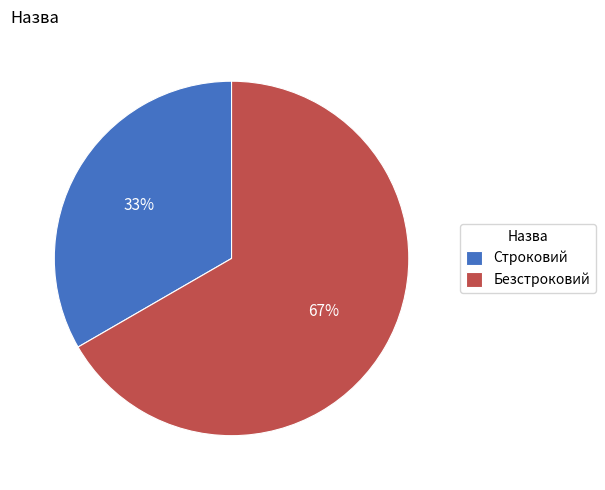

How many segments does this pie chart have?

2